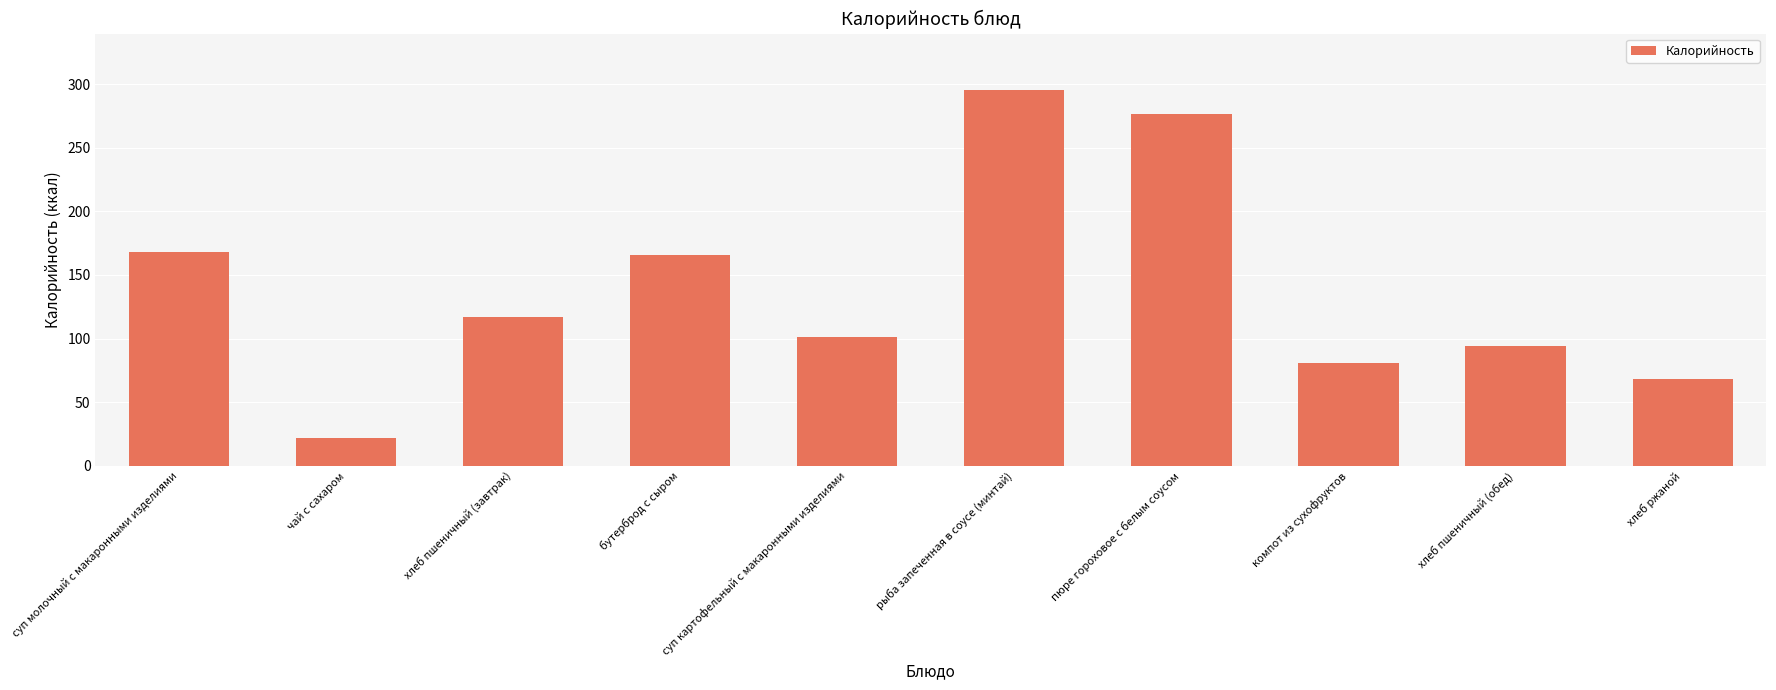

At which category does the chart reach its peak across all series?

рыба запеченная в соусе (минтай)